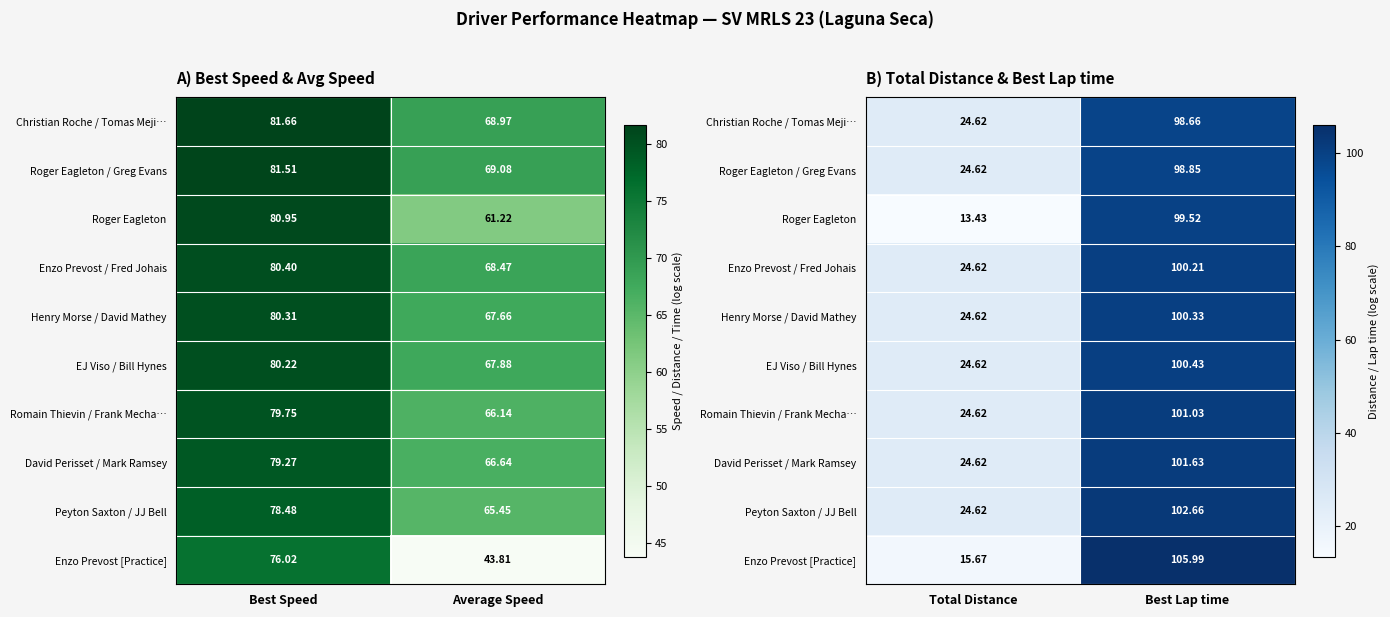

The Enzo Prevost [Practice] series shows 55.4 at Best Lap time. True or false?

False